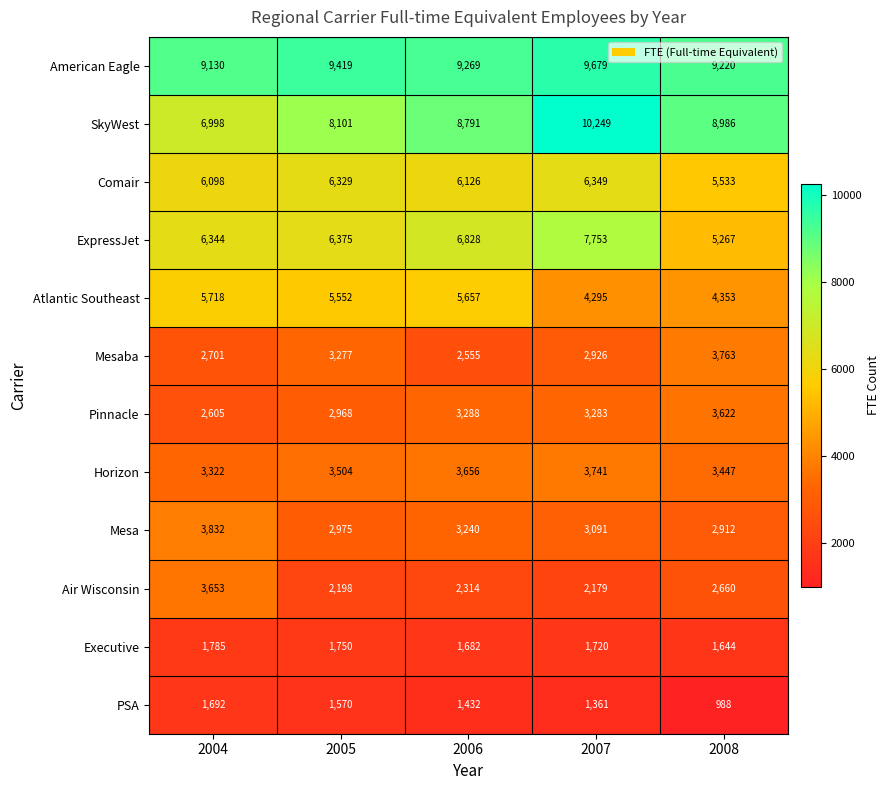

At how many categories does at least one series exceed 4720?

5